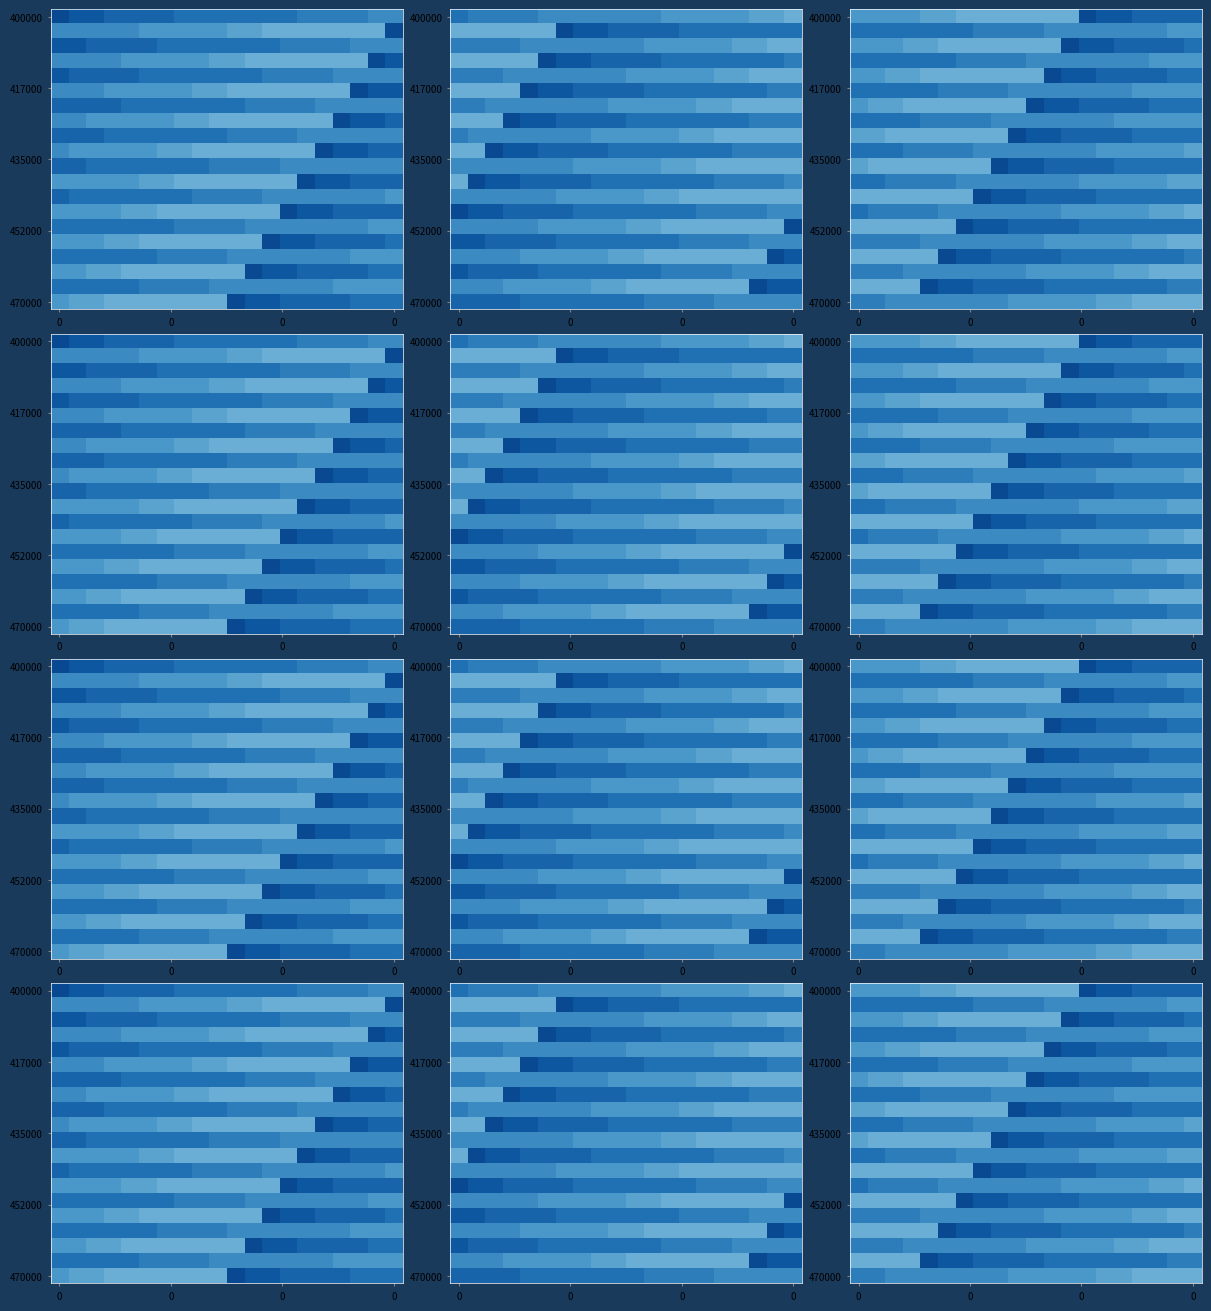

What is the maximum value for 400000?

0.9